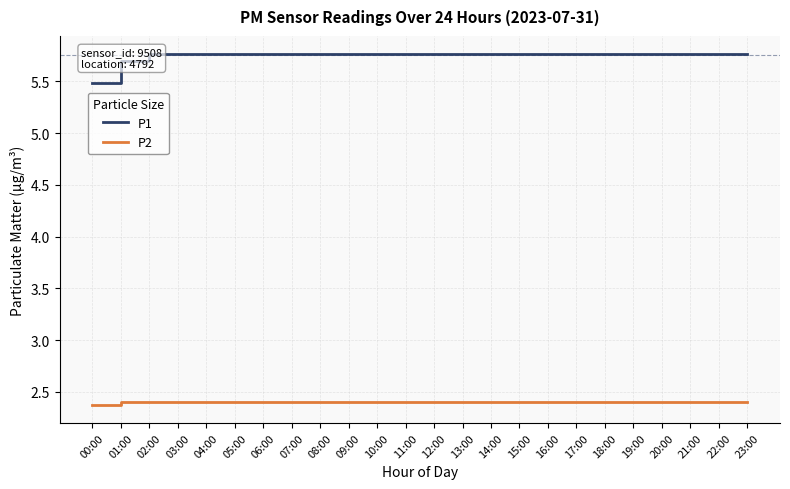

Count the P1 values in the range 5 to 6.

24